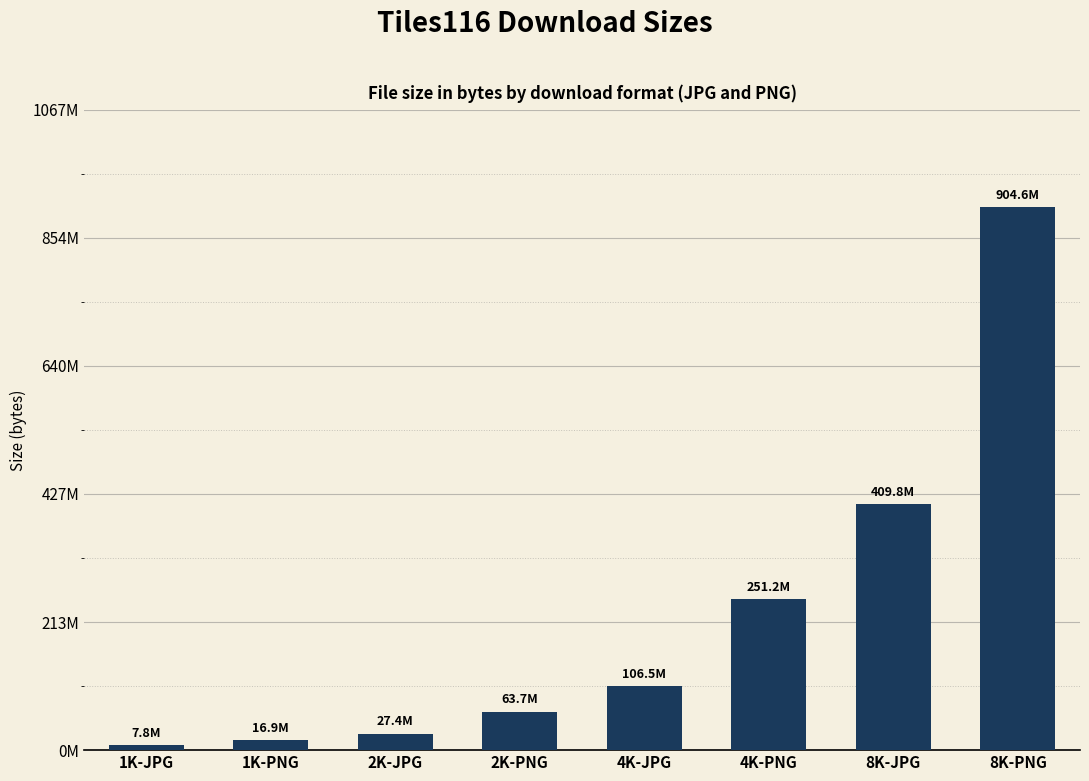

What is the change in value from 2K-PNG to 8K-PNG?

+840901498